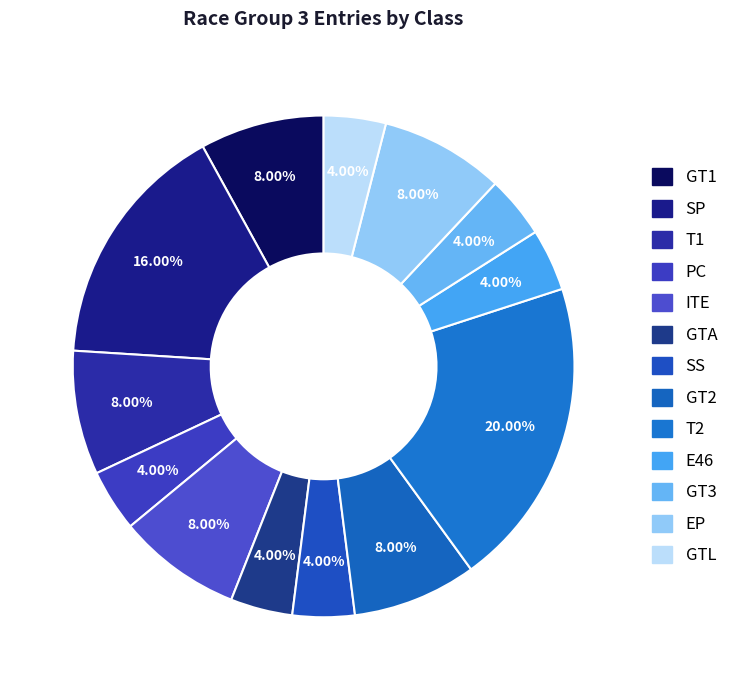

How many slices are in this pie chart?

13